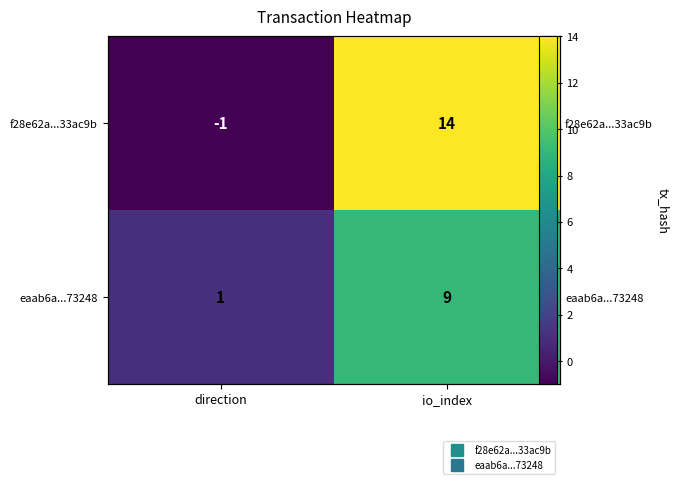

Between direction and io_index, which series saw the biggest shift?

f28e62a...33ac9b